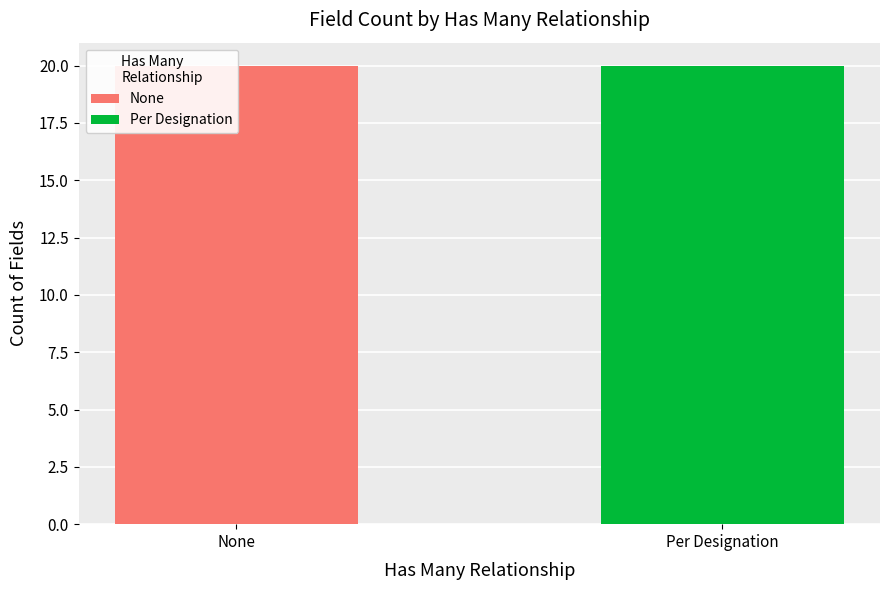

Which series has the largest total across all categories?

None